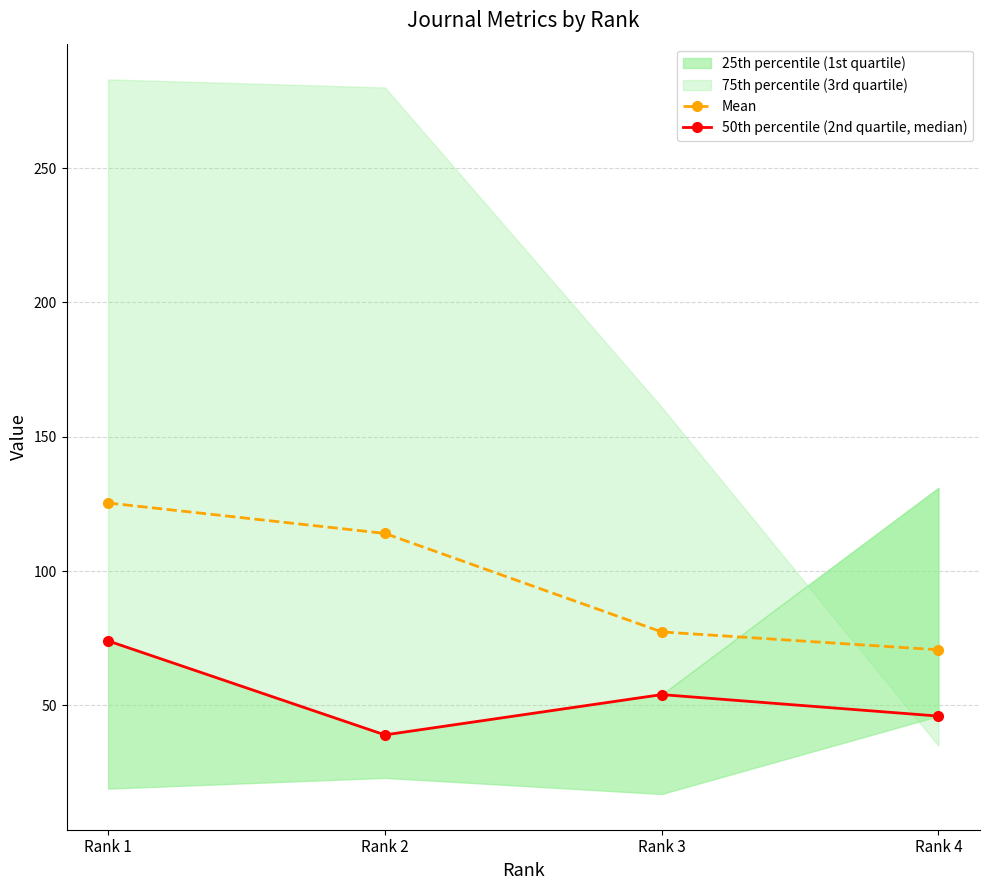

Rank the categories by Mean value from lowest to highest.

Rank 4, Rank 3, Rank 2, Rank 1